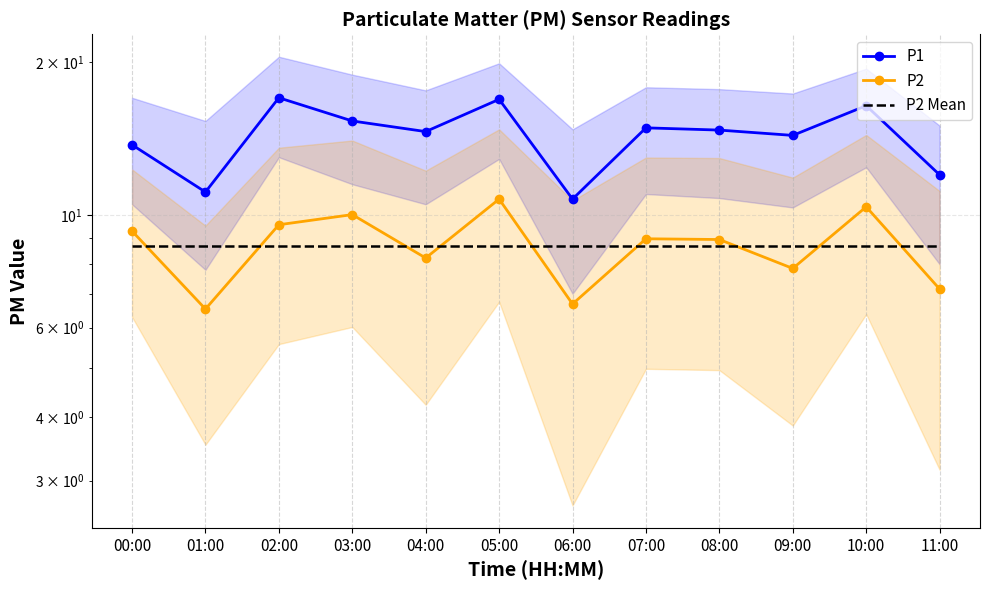

Which series has the widest spread of values?

P1